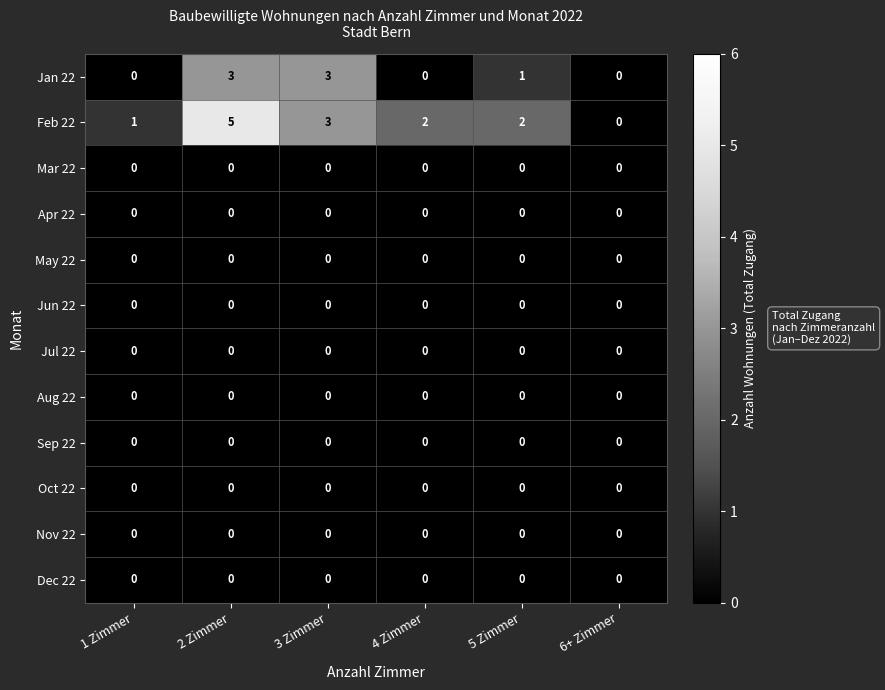

What is the total value across all series at 2 Zimmer?

8